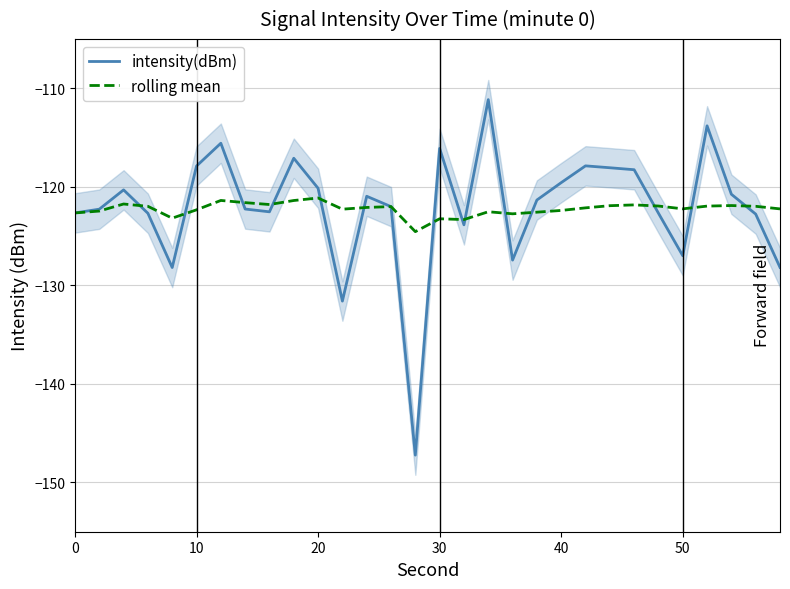

What is the highest value of the intensity(dBm) series?

-111.1